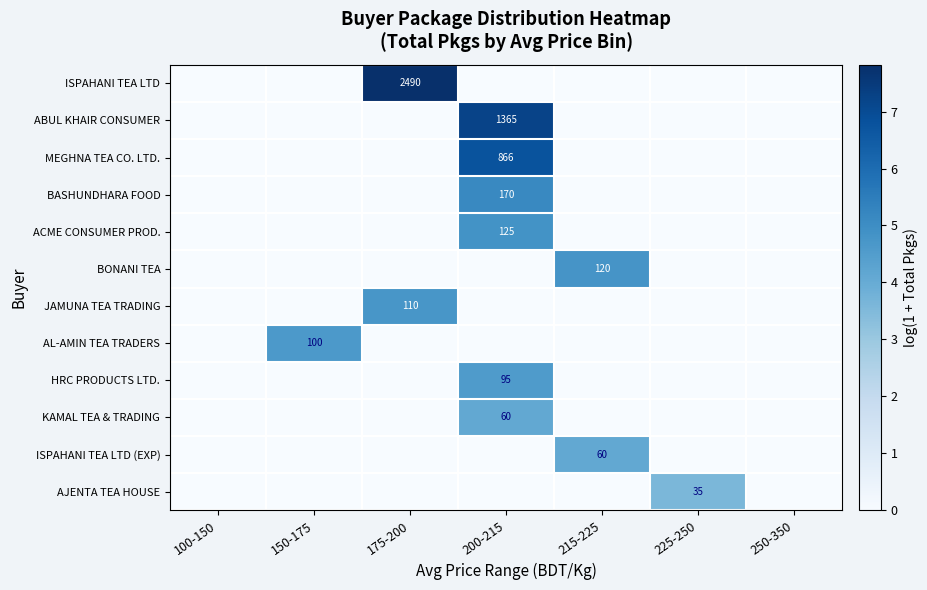

At which category does the chart reach its peak across all series?

175-200